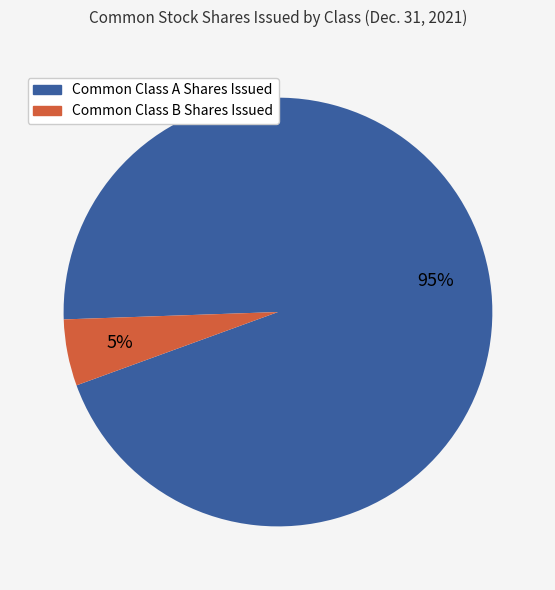

Rank the categories by value from lowest to highest.

Common Class B Shares Issued, Common Class A Shares Issued